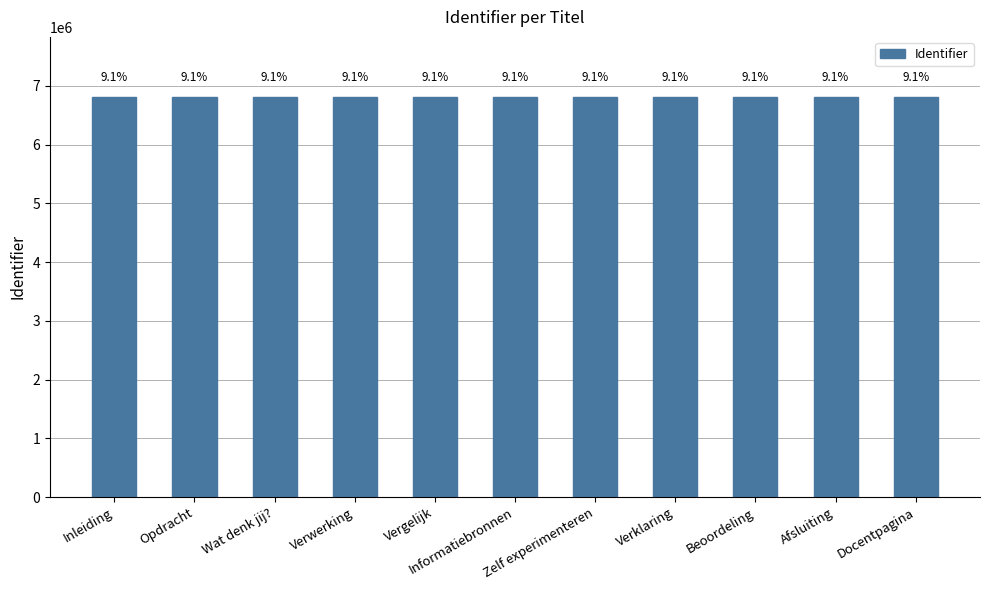

Are the bars horizontal?

No